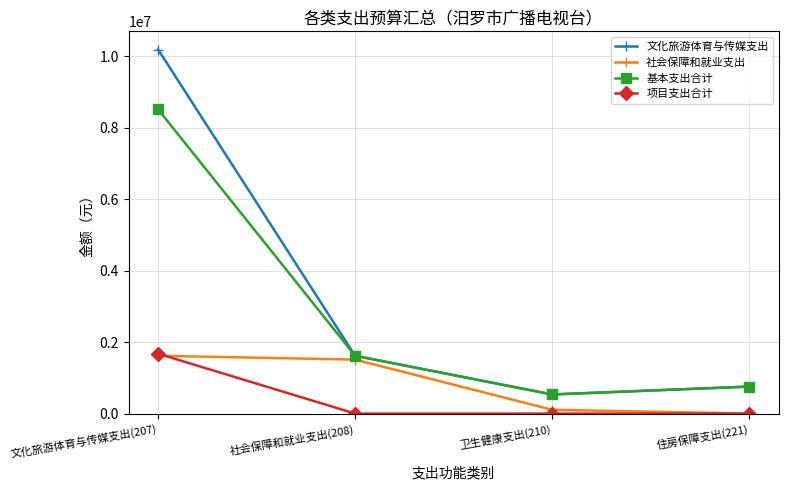

Reading left to right, list all the values displayed in this chart.

文化旅游体育与传媒支出: 文化旅游体育与传媒支出(207)=10193495.5	社会保障和就业支出(208)=1618748.4	卫生健康支出(210)=535383.7	住房保障支出(221)=755835.8
社会保障和就业支出: 文化旅游体育与传媒支出(207)=1618748.4	社会保障和就业支出(208)=1511671.7	卫生健康支出(210)=107076.7	住房保障支出(221)=0.0
基本支出合计: 文化旅游体育与传媒支出(207)=8517495.5	社会保障和就业支出(208)=1618748.4	卫生健康支出(210)=535383.7	住房保障支出(221)=755835.8
项目支出合计: 文化旅游体育与传媒支出(207)=1676000.0	社会保障和就业支出(208)=0.0	卫生健康支出(210)=0.0	住房保障支出(221)=0.0